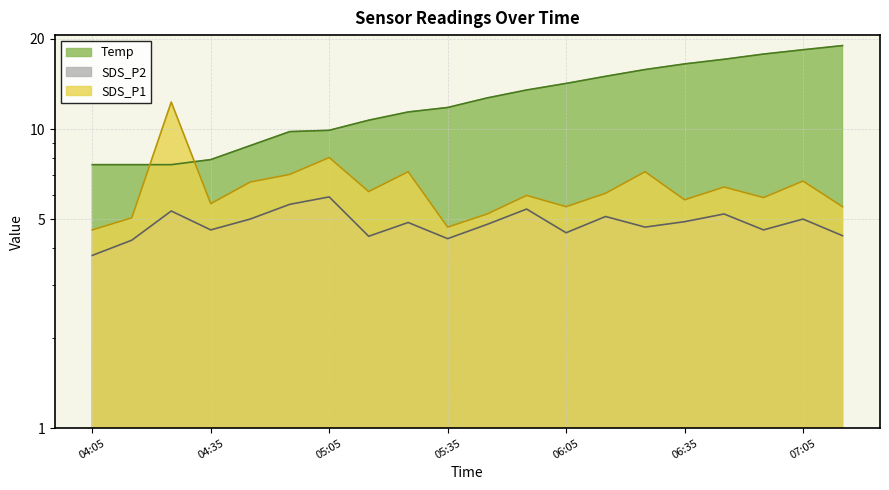

How many distinct data groups are displayed?

3